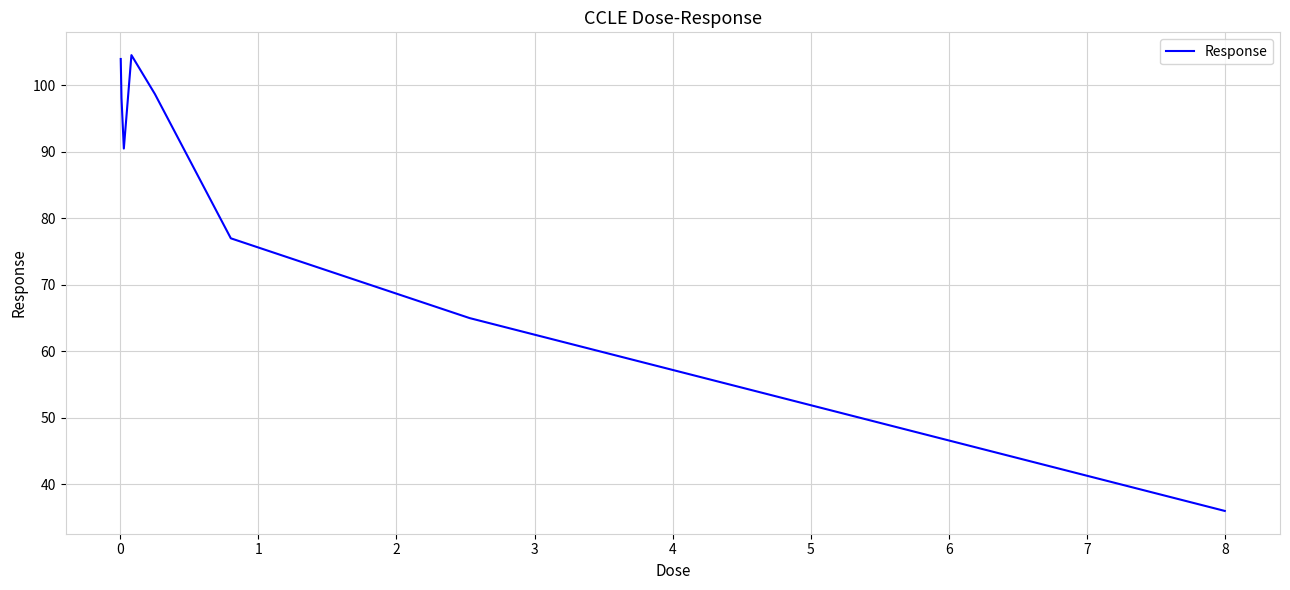

What is the minimum value shown in the chart?

36.0